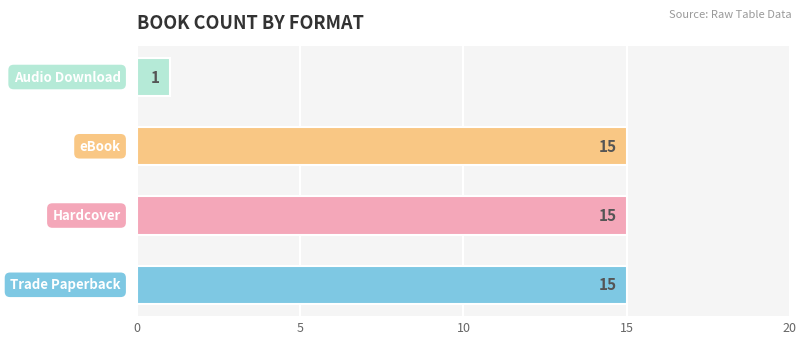

What is the sum of all values?

46